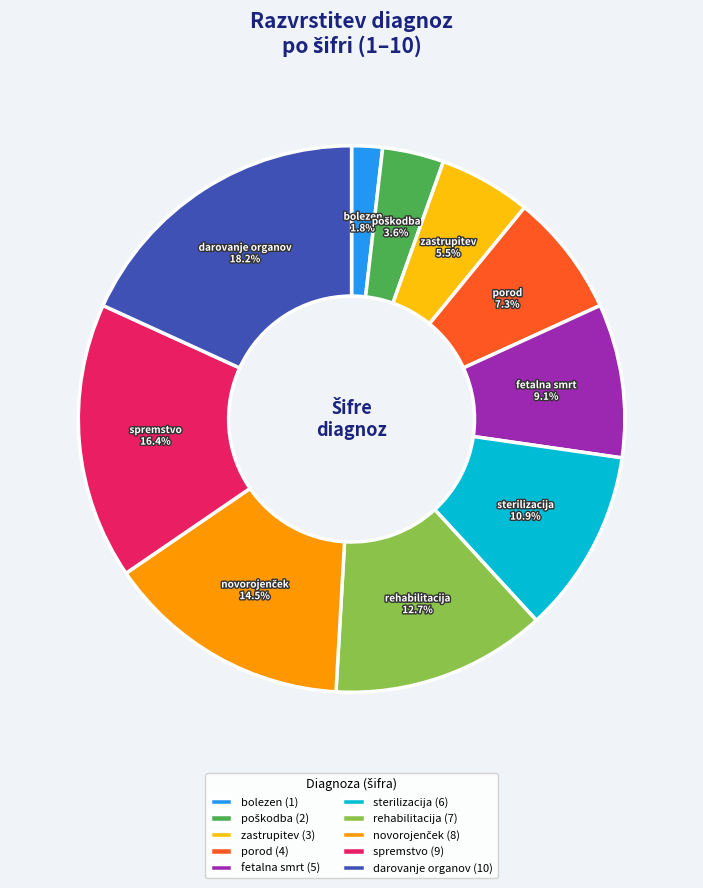

Approximately how many times larger is the value at rehabilitacija compared to spremstvo?

0.8